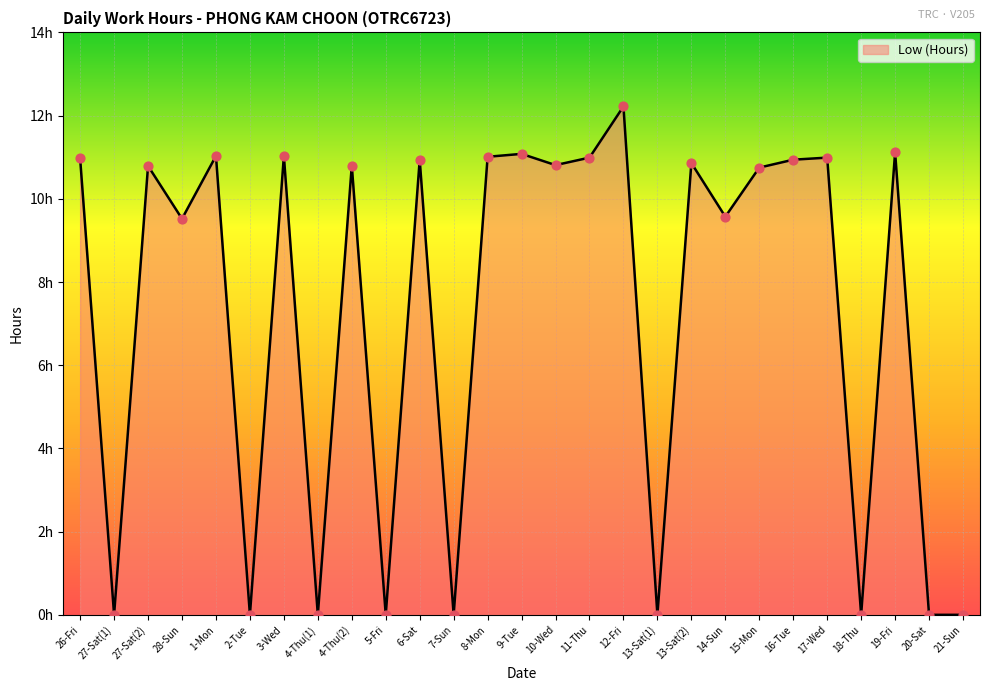

Which has a higher value, 4-Thu(2) or 27-Sat(2)?

4-Thu(2)